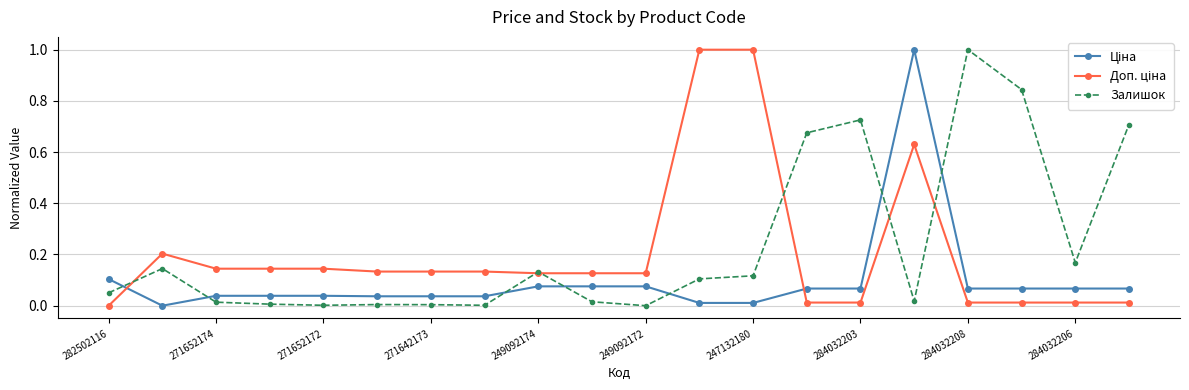

What is the maximum value shown in the chart?

1.0